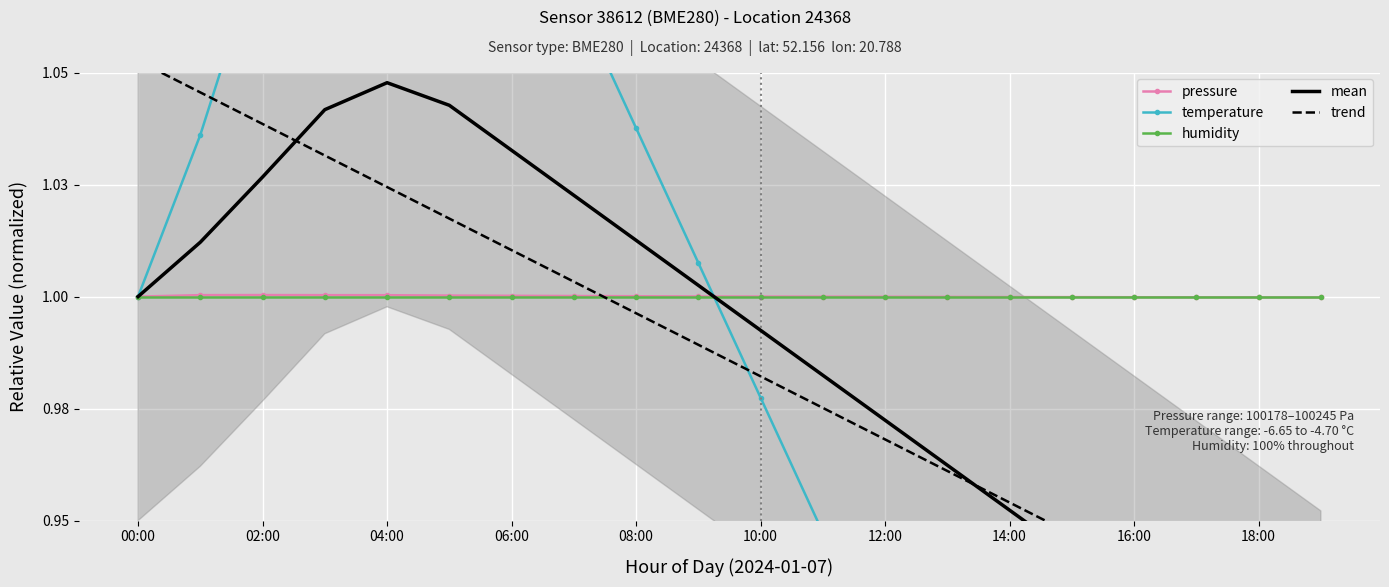

What is the label of the 20th point from the right?

00:00